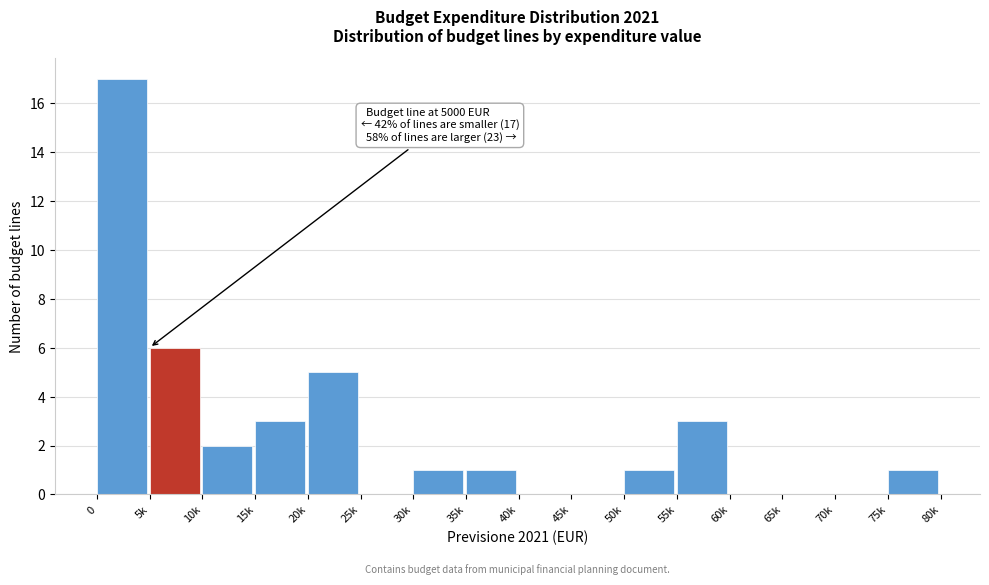

Reading right to left, what are all the values shown in this chart?

75k=1	70k=0	65k=0	60k=0	55k=3	50k=1	45k=0	40k=0	35k=1	30k=1	25k=0	20k=5	15k=3	10k=2	5k=6	0=17